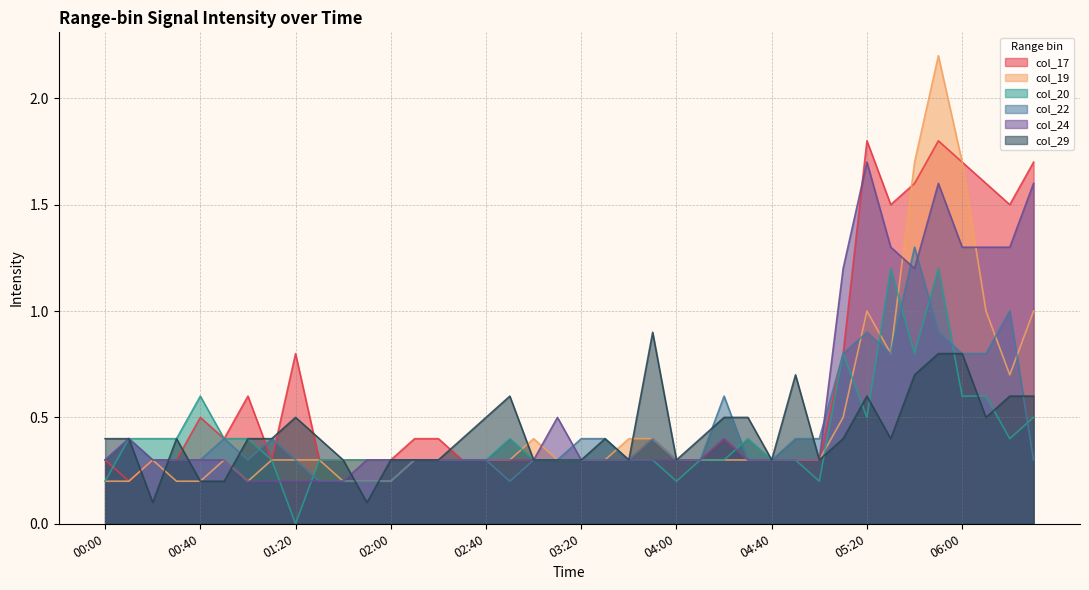

Count the number of data series in this chart.

6